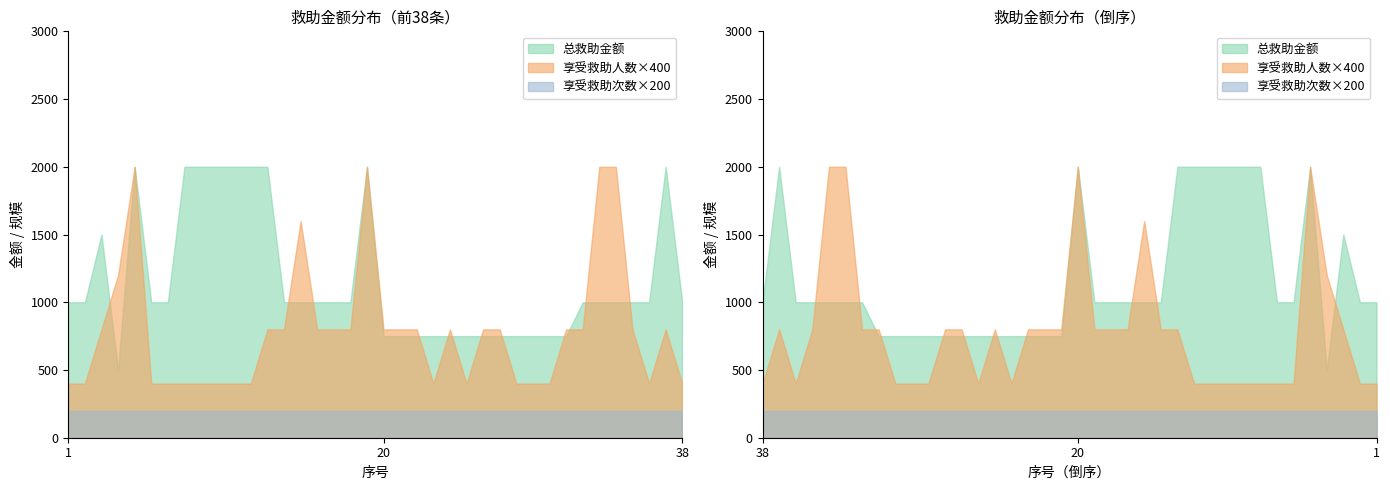

Where is the first local maximum for 享受救助人数?

5